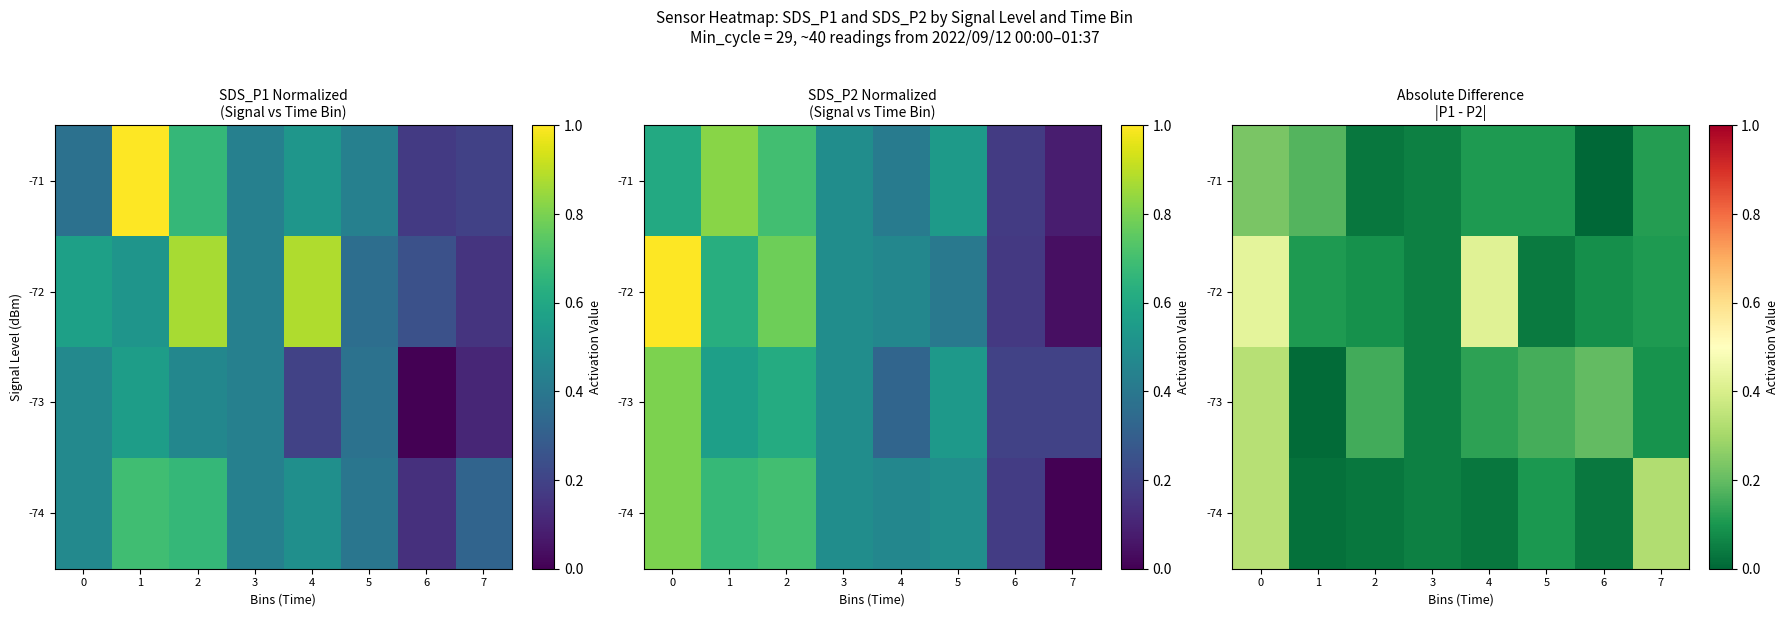

The row_2 series shows 0.2 at 6. True or false?

True